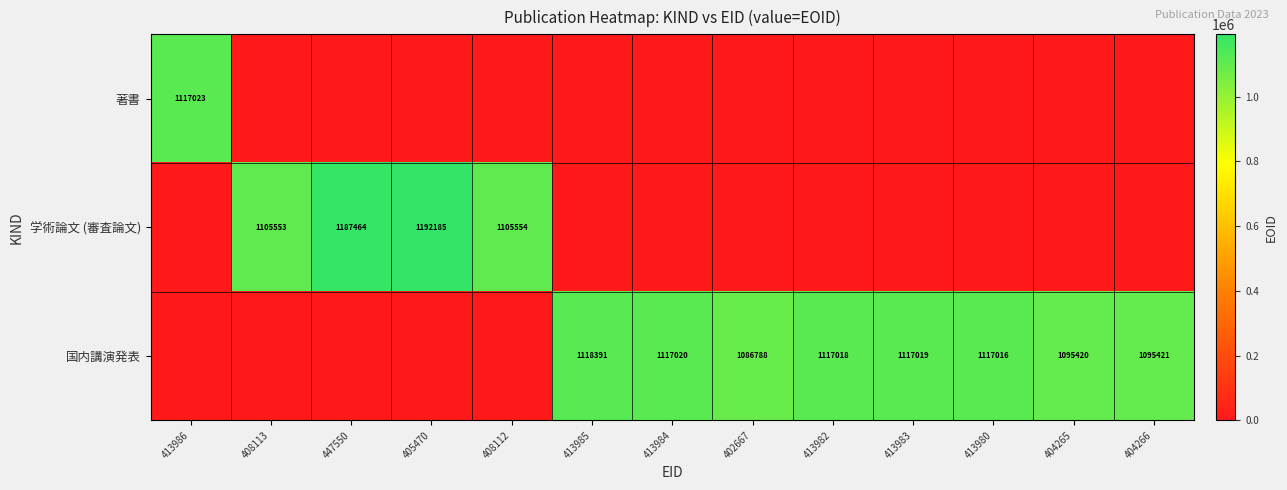

The value of 国内講演発表 at 402667 is 1086788. True or false?

True